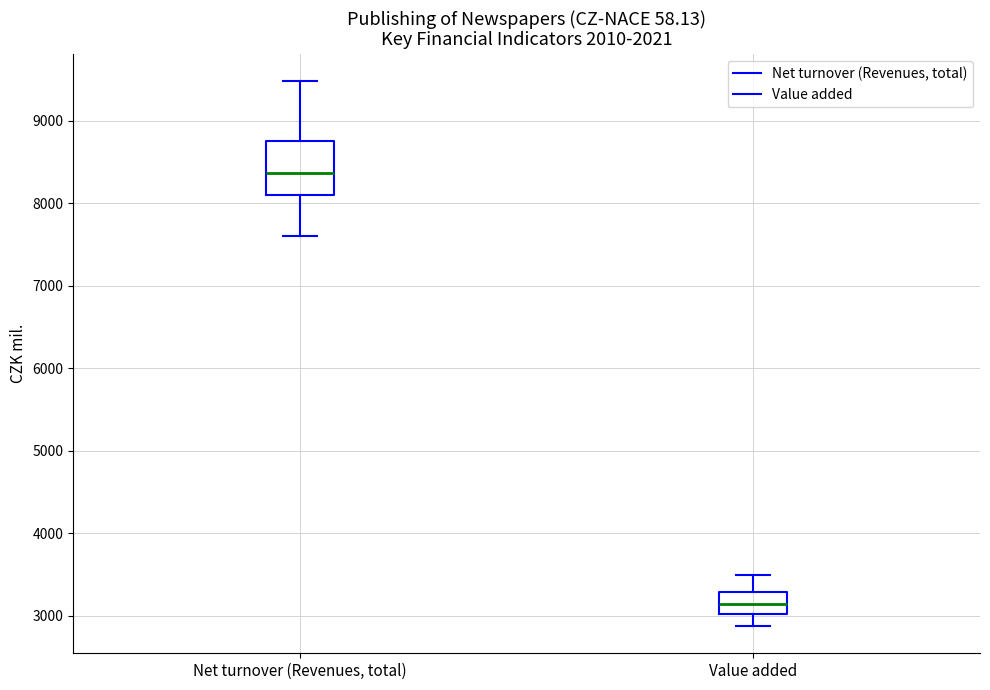

Where does the upper whisker of the box for Value added end on the y-axis? The values are not printed on the chart, so give them approximately, as read against the axis.

3500